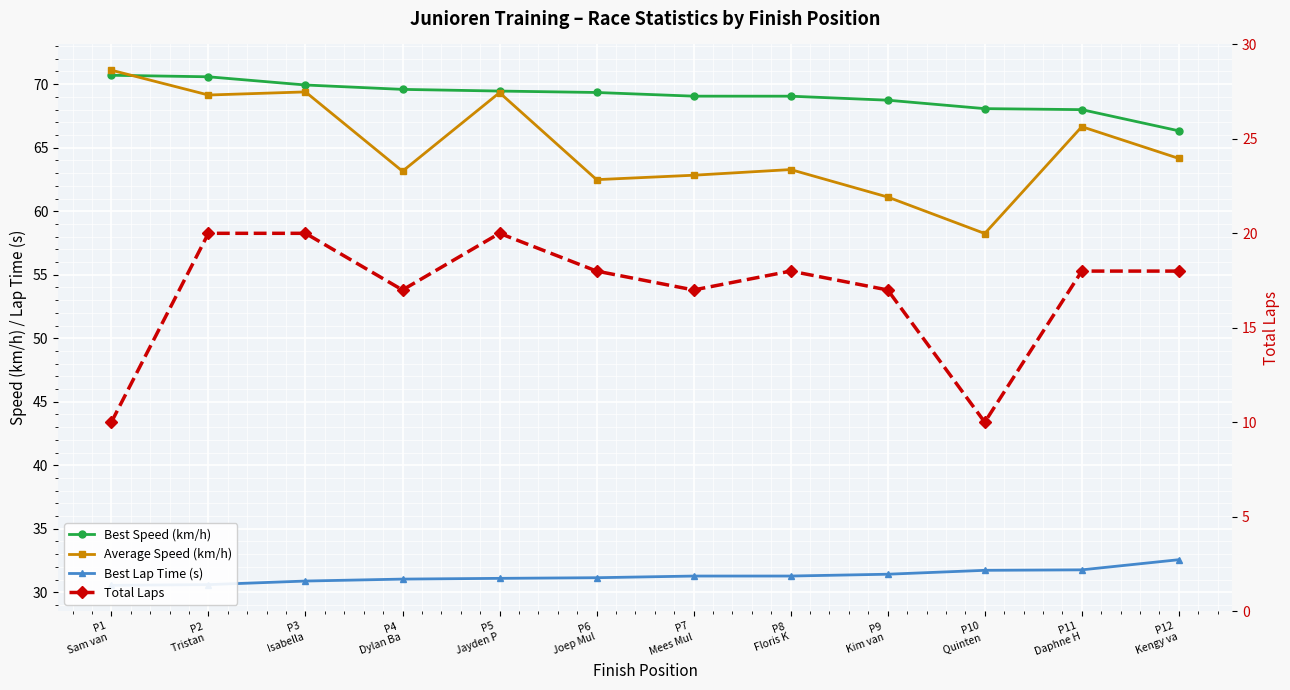

At how many categories does at least one series exceed 63?

12